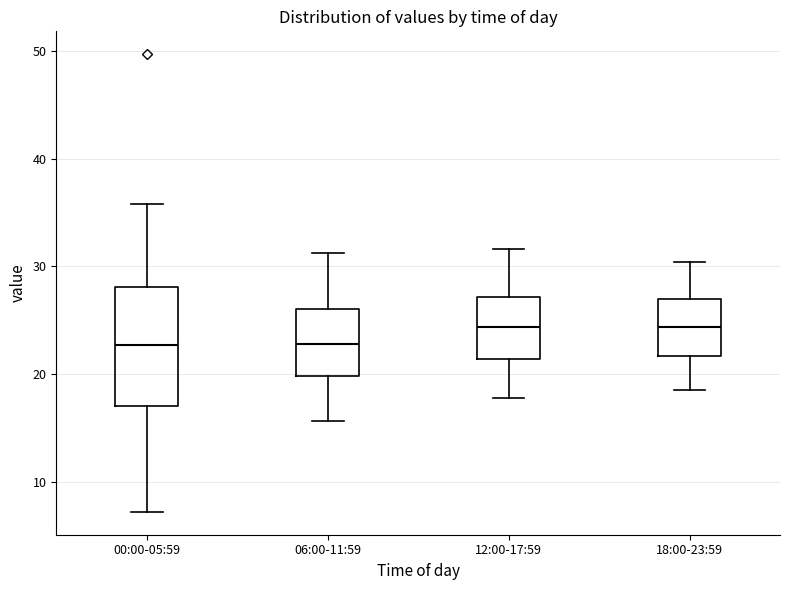

Where is the lower edge of the box for 12:00-17:59 on the y-axis? The values are not printed on the chart, so give them approximately, as read against the axis.

21